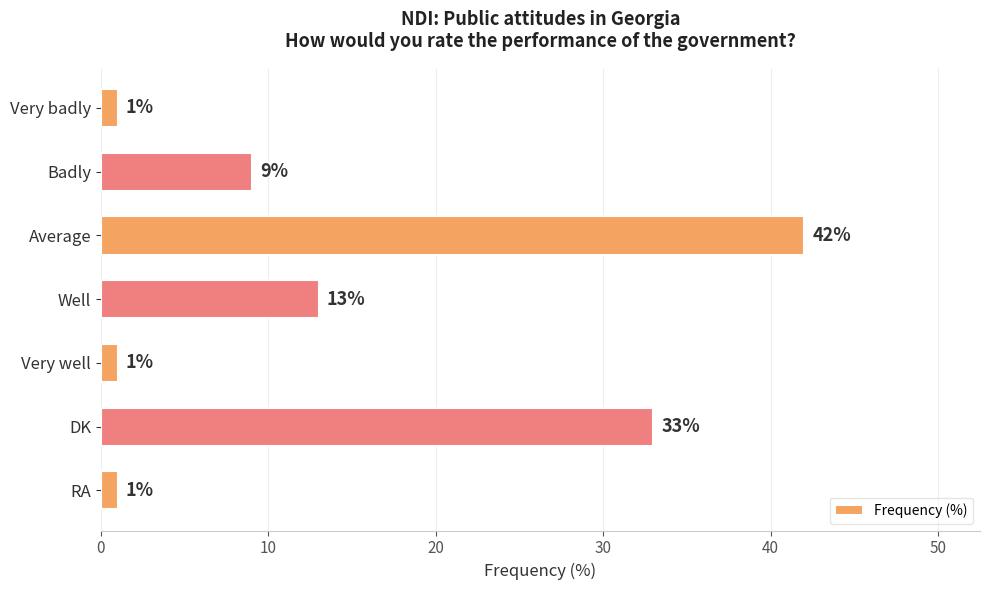

At which label is the value closest to 21?

Well